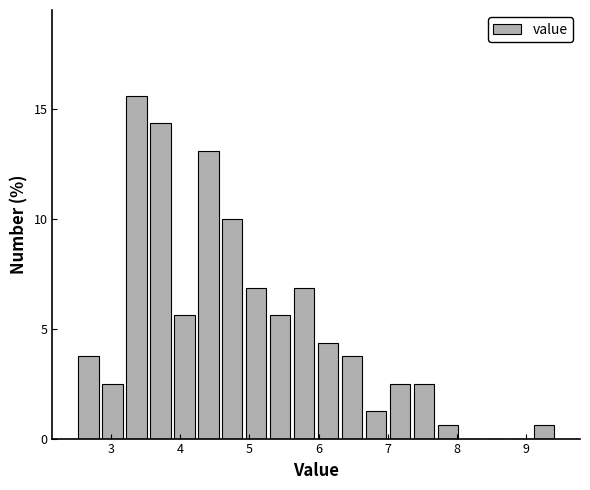

Read against the x-axis, roughly where is the centre of the tallest bar?

3.4